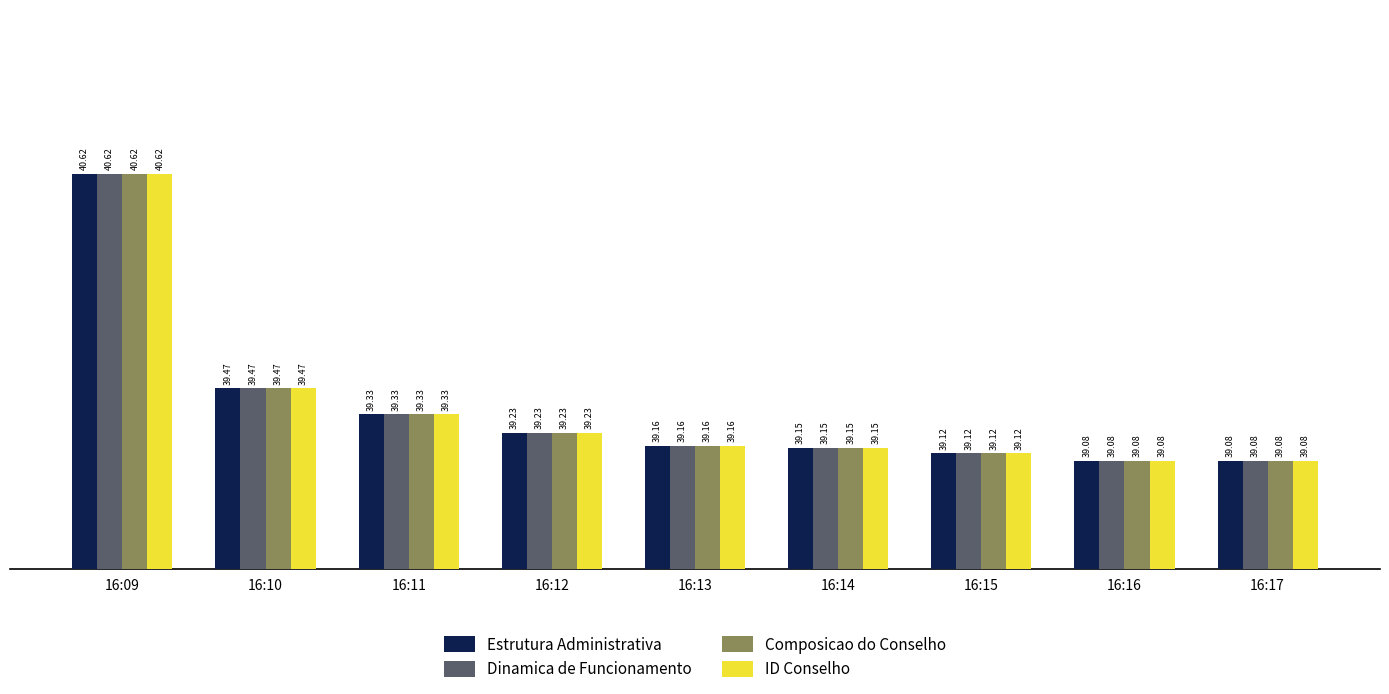

What are all the series names shown in the legend?

Estrutura Administrativa, Dinamica de Funcionamento, Composicao do Conselho, ID Conselho